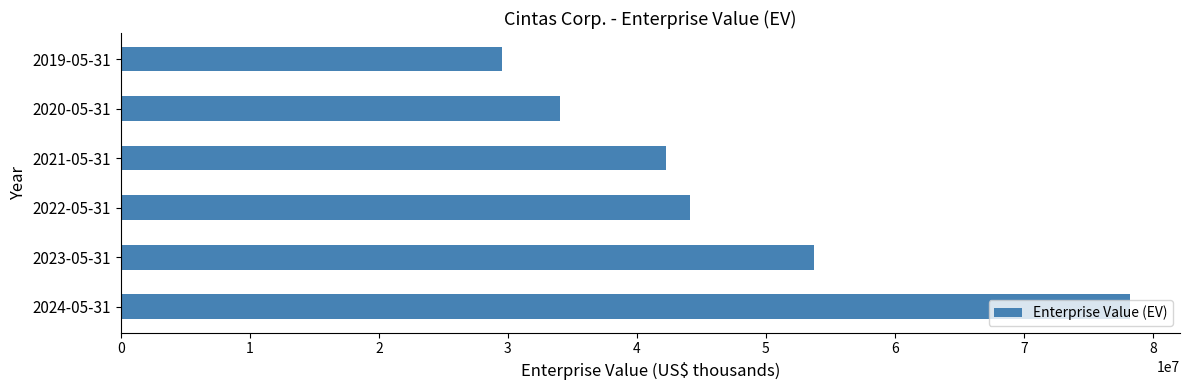

List the labels in order of value, largest first.

2024-05-31, 2023-05-31, 2022-05-31, 2021-05-31, 2020-05-31, 2019-05-31